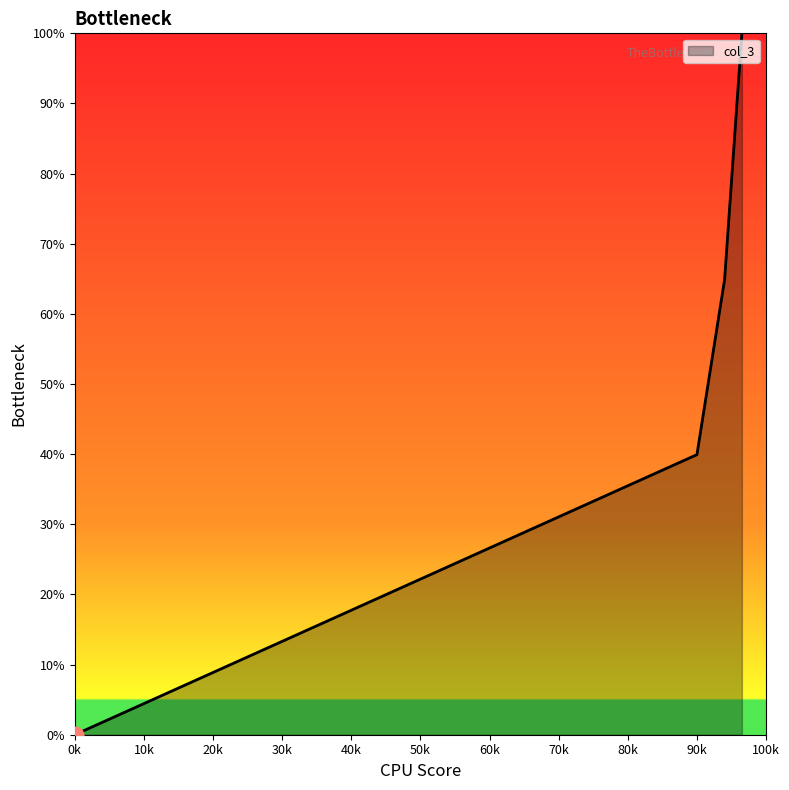

What is the sum of all values?

204.8